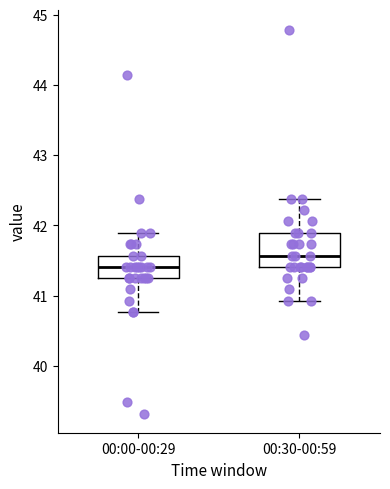

Where does the upper whisker of the box for 00:00-00:29 end on the y-axis? The values are not printed on the chart, so give them approximately, as read against the axis.

41.9